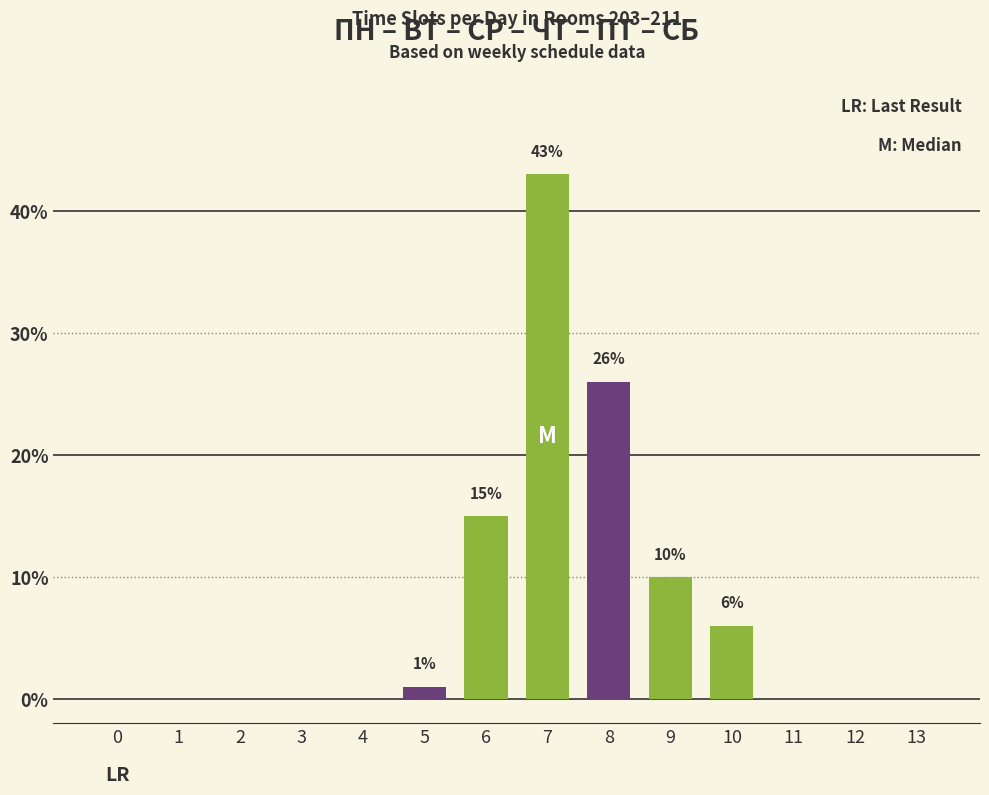

Which category has the highest value across all series?

7